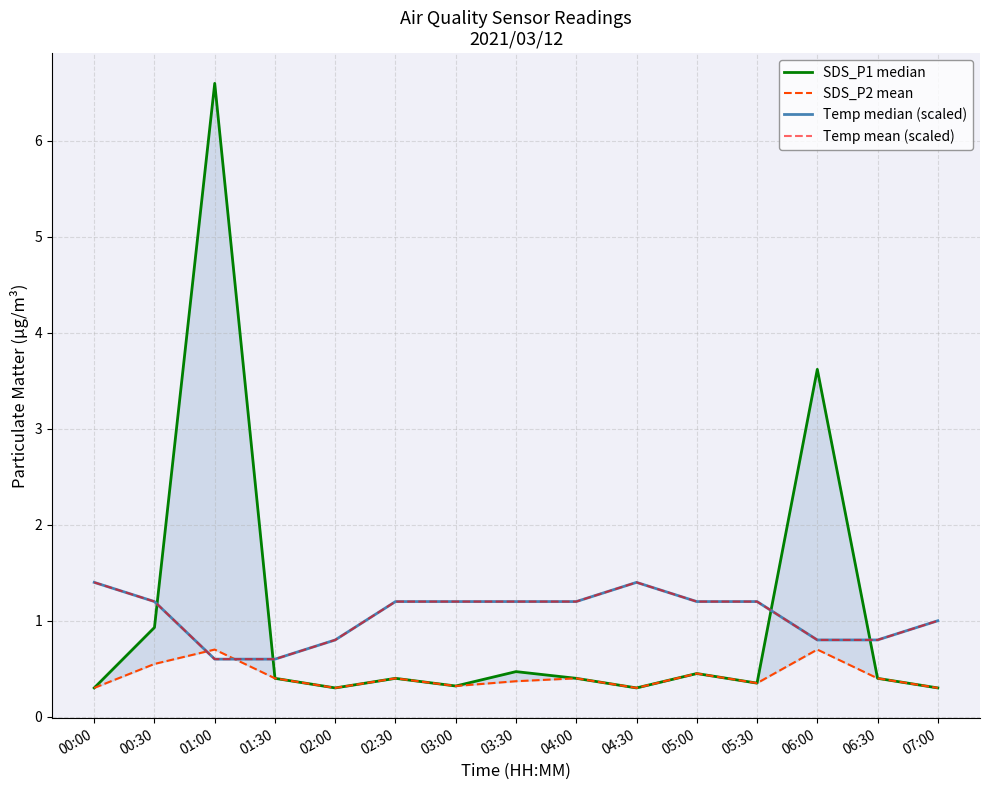

Reading right to left, transcribe all the data shown in this chart.

SDS_P1 median: 0.3	0.4	3.6	0.3	0.5	0.3	0.4	0.5	0.3	0.4	0.3	0.4	6.6	0.9	0.3
SDS_P2 mean: 0.3	0.4	0.7	0.3	0.5	0.3	0.4	0.4	0.3	0.4	0.3	0.4	0.7	0.6	0.3
Temp median (scaled): 1.0	0.8	0.8	1.2	1.2	1.4	1.2	1.2	1.2	1.2	0.8	0.6	0.6	1.2	1.4
Temp mean (scaled): 1.0	0.8	0.8	1.2	1.2	1.4	1.2	1.2	1.2	1.2	0.8	0.6	0.6	1.2	1.4